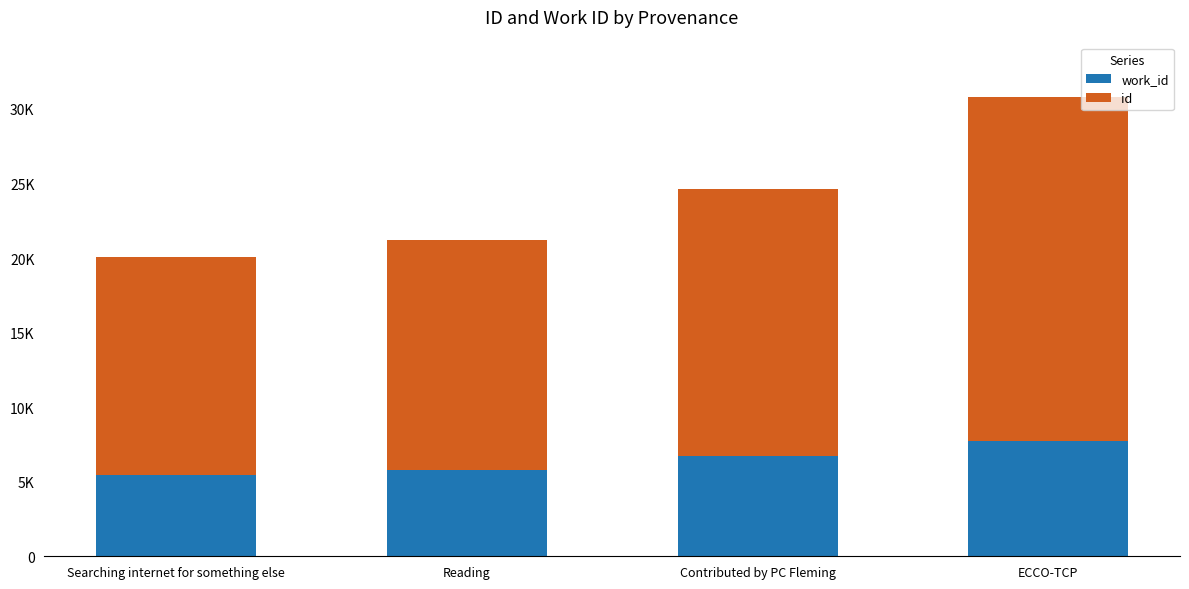

Rank the series at Searching internet for something else from highest to lowest value.

id, work_id